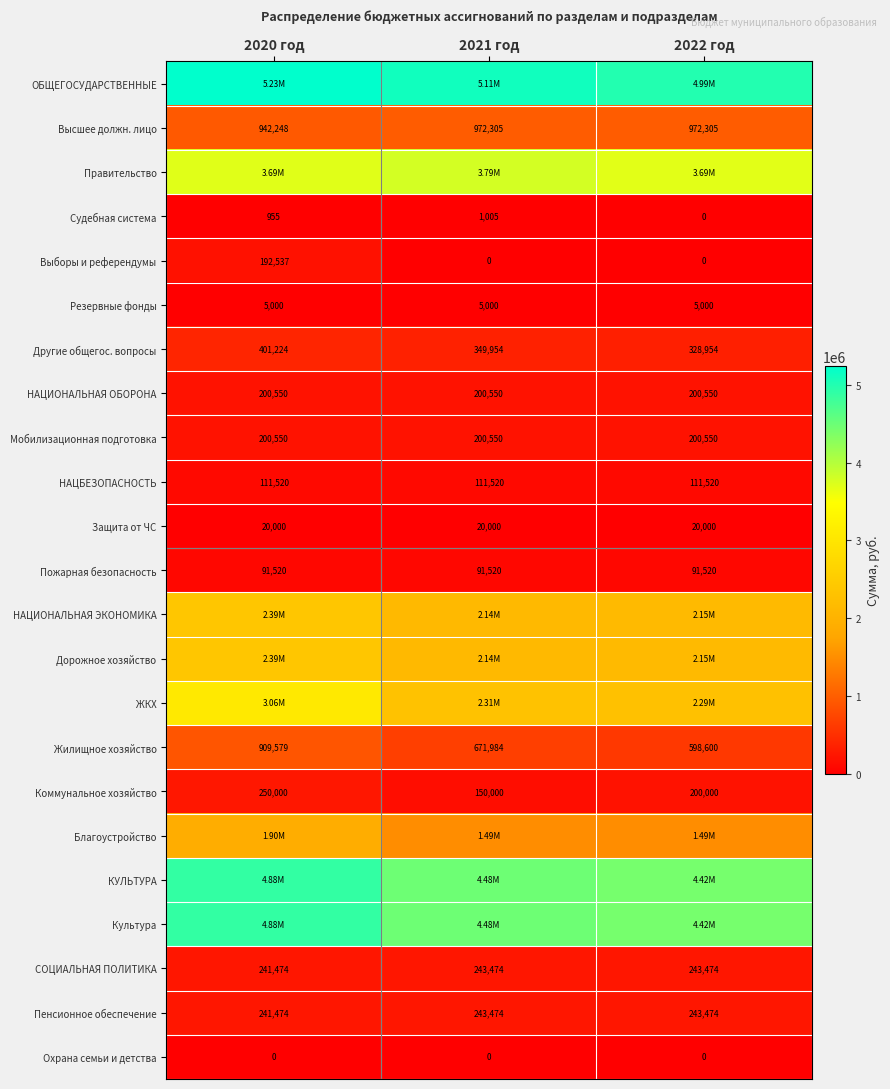

Is the value of Другие общегос. вопросы at 2021 год greater than the value of НАЦИОНАЛЬНАЯ ОБОРОНА at 2021 год?

Yes